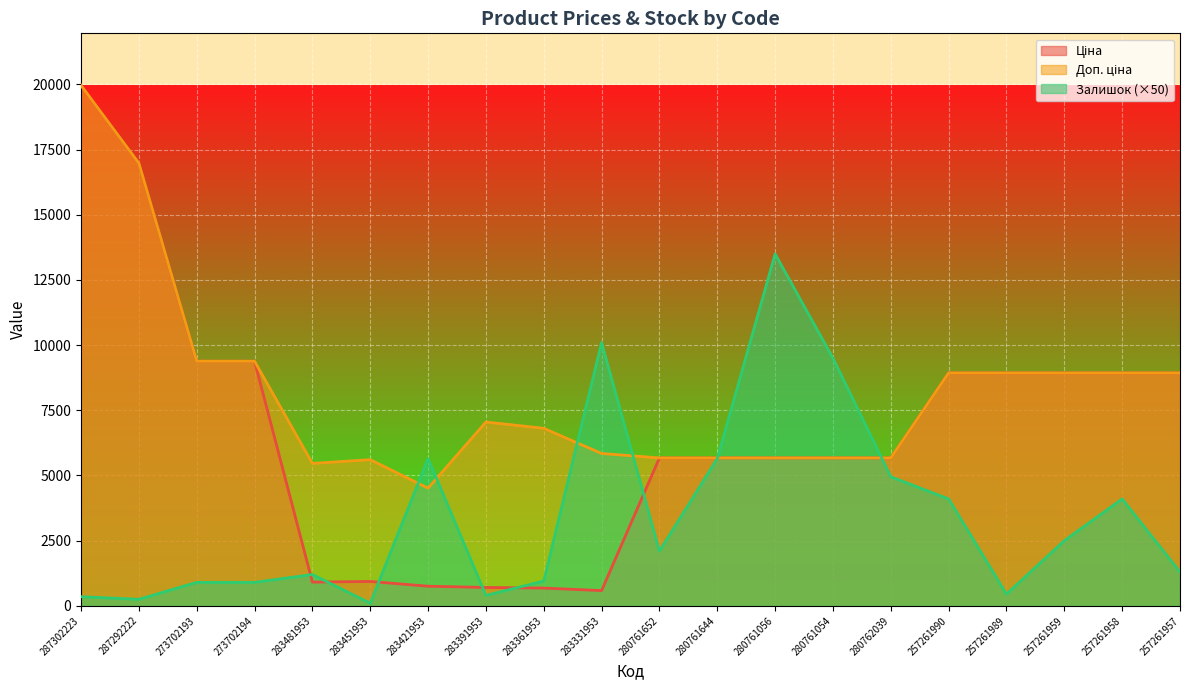

How many categories are shown in the chart?

20